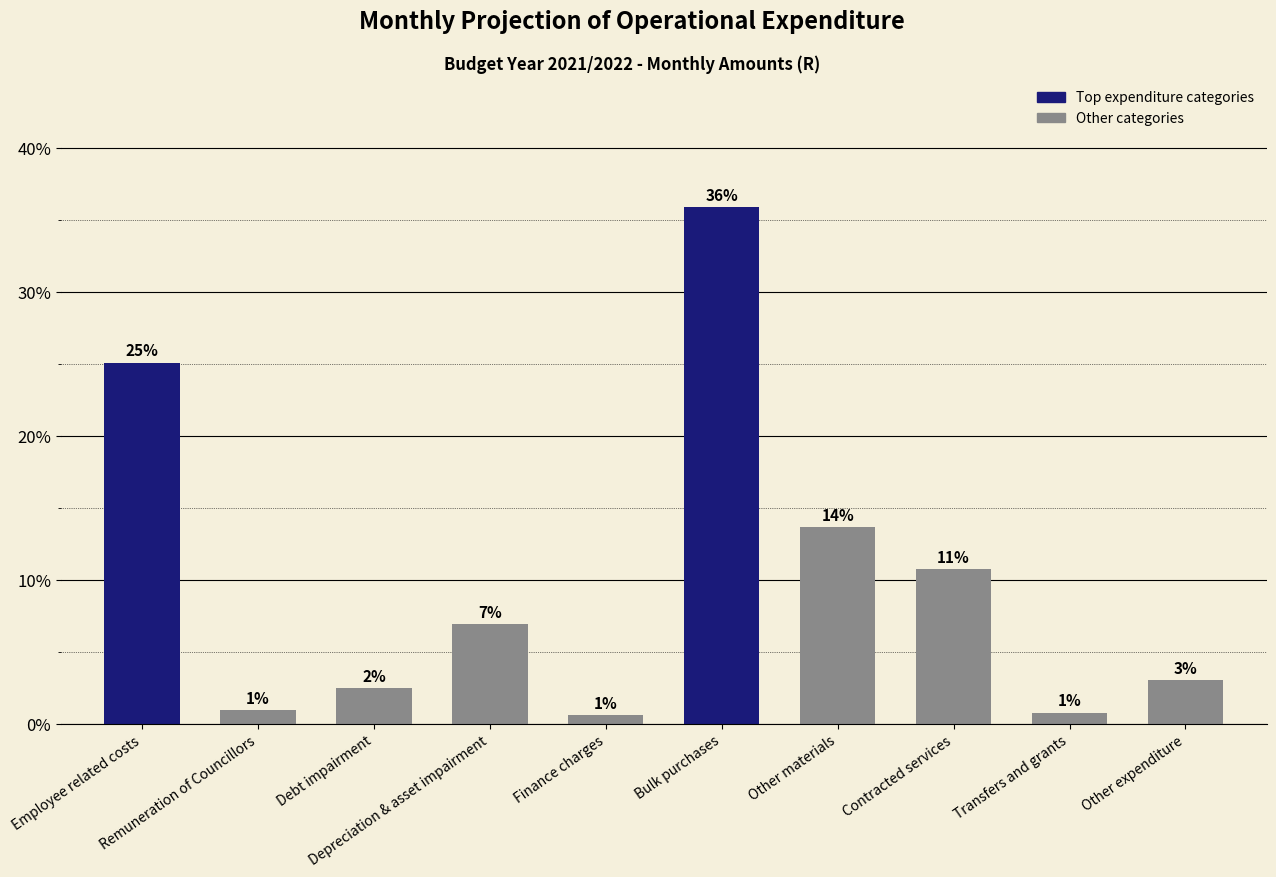

How many bars are there in total?

10